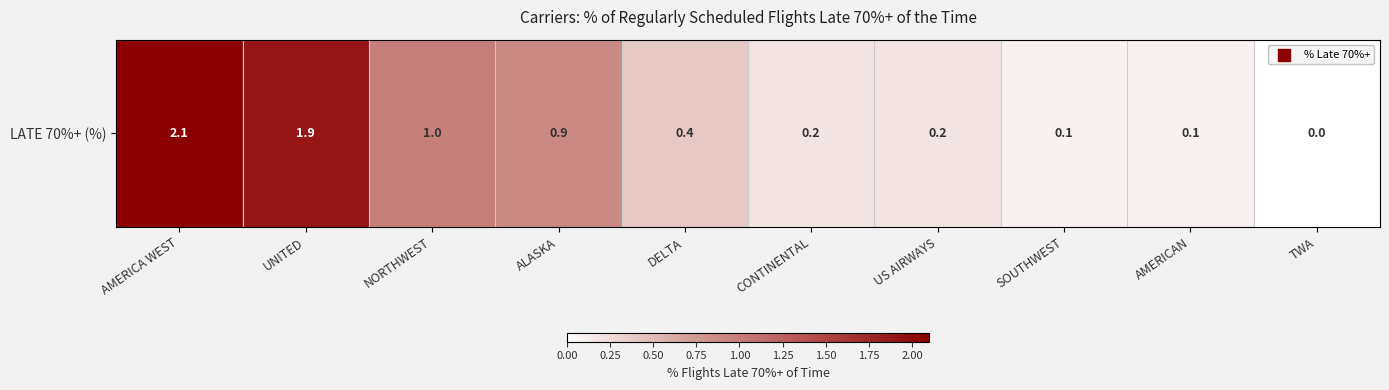

Which label corresponds to the smallest value in the chart?

TWA